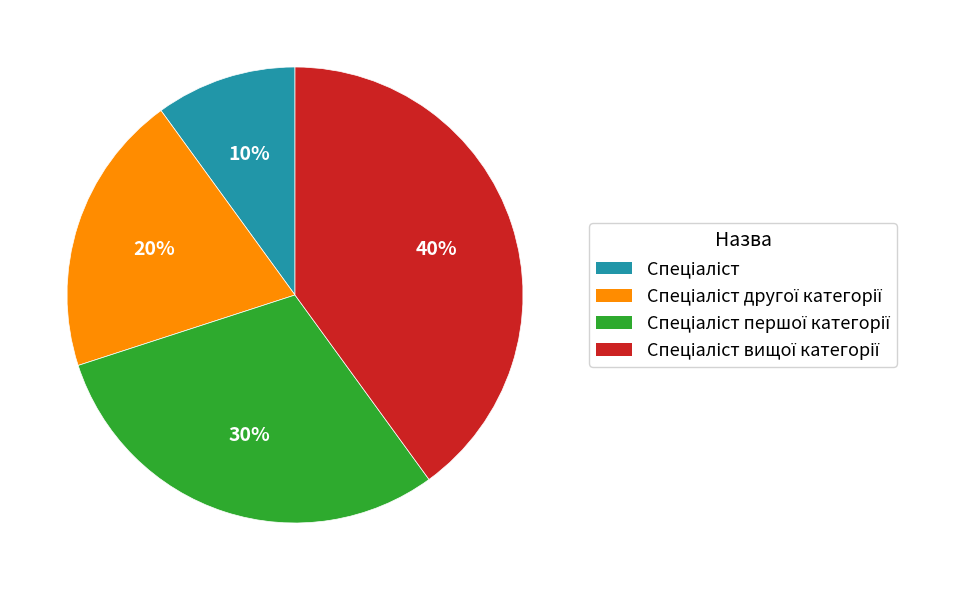

To the nearest percent, what is the average slice percentage?

25%